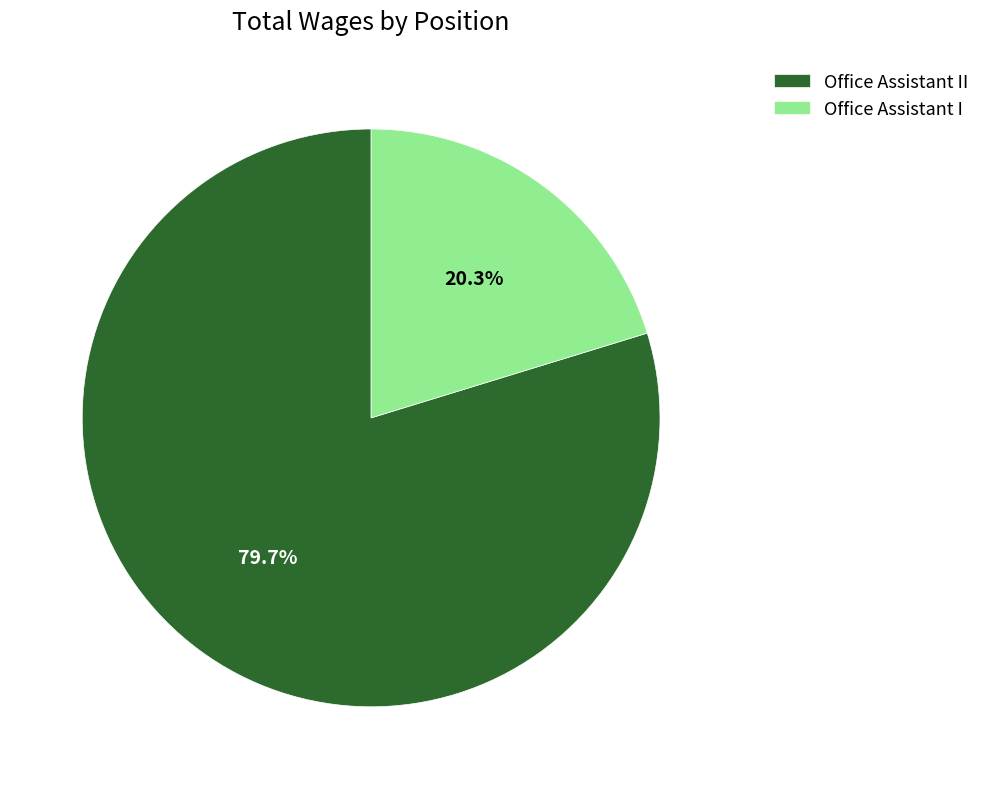

To the nearest percent, what portion does Office Assistant II represent?

80%